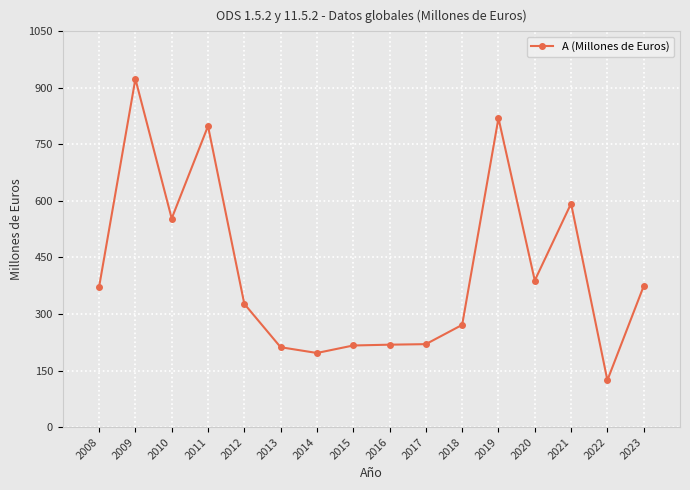

True or false: the data has more than 0 interior local peaks.

True